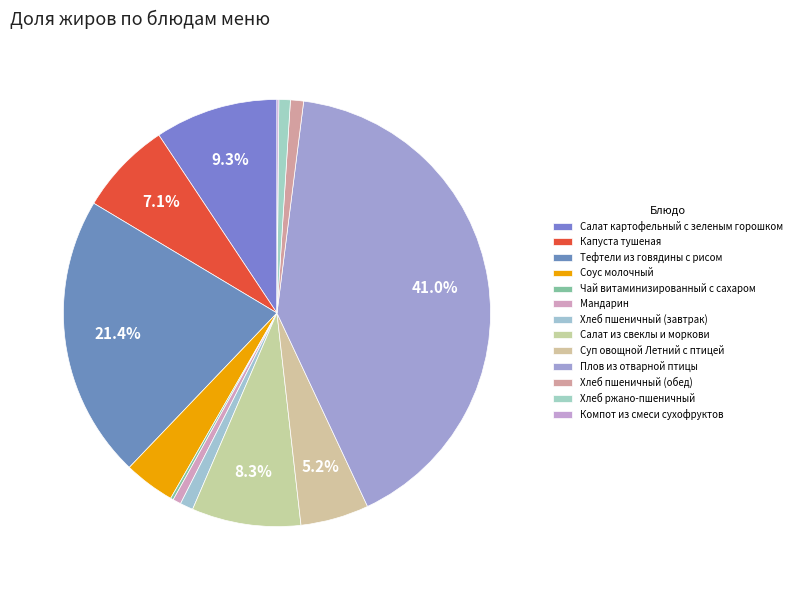

Count the number of slices in the pie.

13